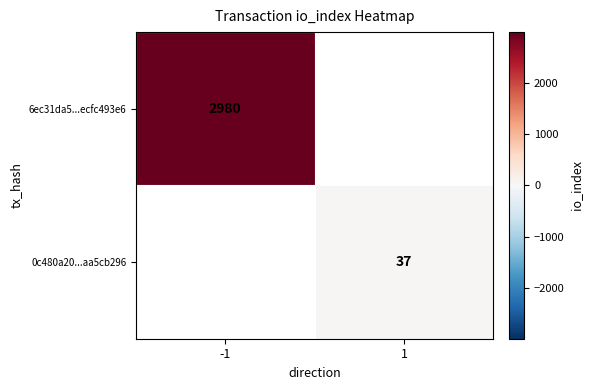

Is it true that 6ec31da5...ecfc493e6 equals 2980 at -1?

True